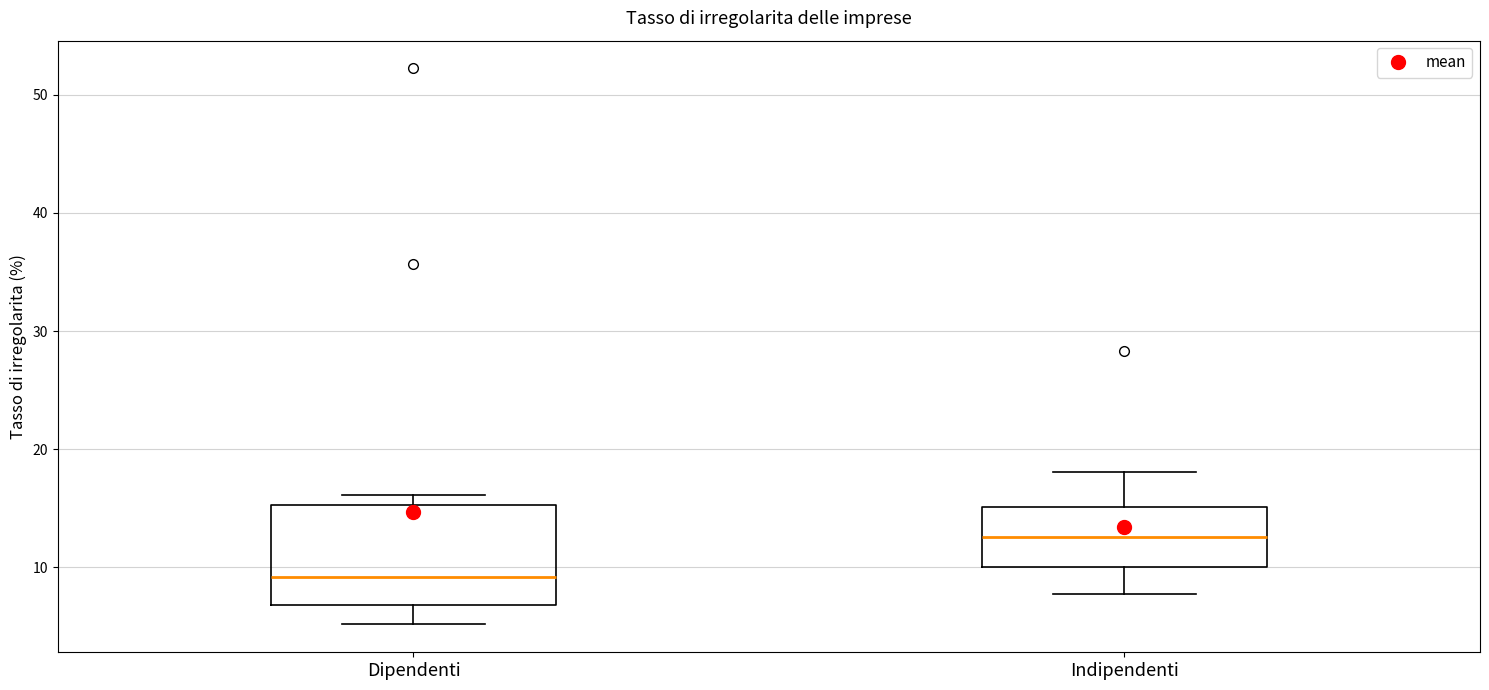

Reading left to right, read every box against the y-axis: the position of its median line, the range the box covers, and the ends of its whiskers. The values are not printed on the chart, so give them approximately, as read against the axis.

Dipendenti: median 9, box 7 to 15, whiskers 5 to 16
Indipendenti: median 13, box 10 to 15, whiskers 8 to 18